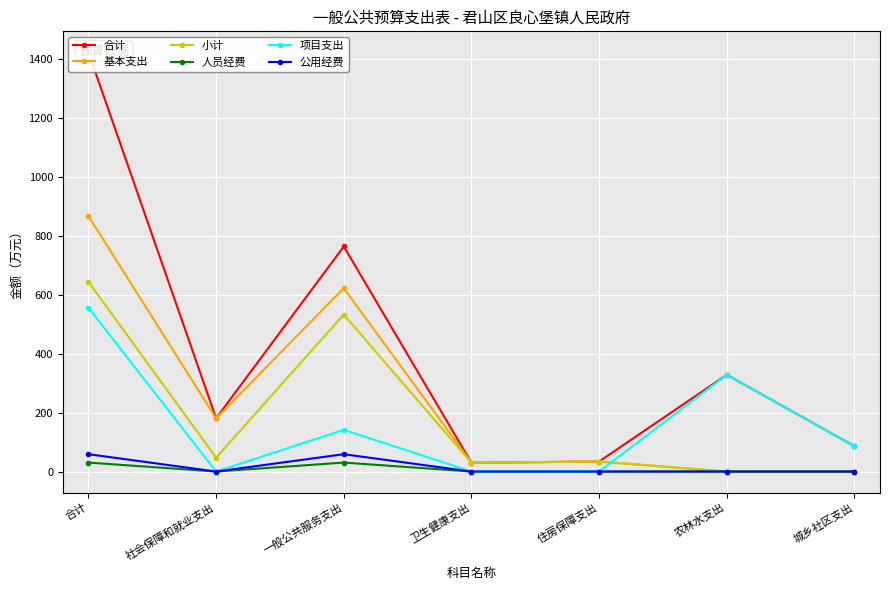

What is the difference between the second highest and minimum values in the 人员经费 series?

30.5